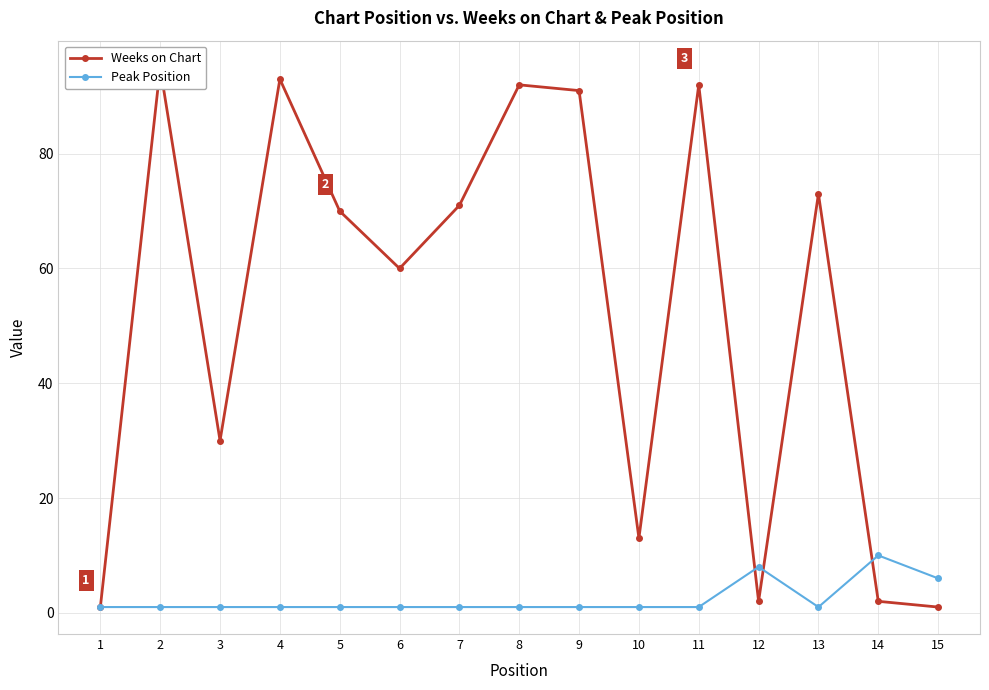

What is the total value across all series at 12?

10